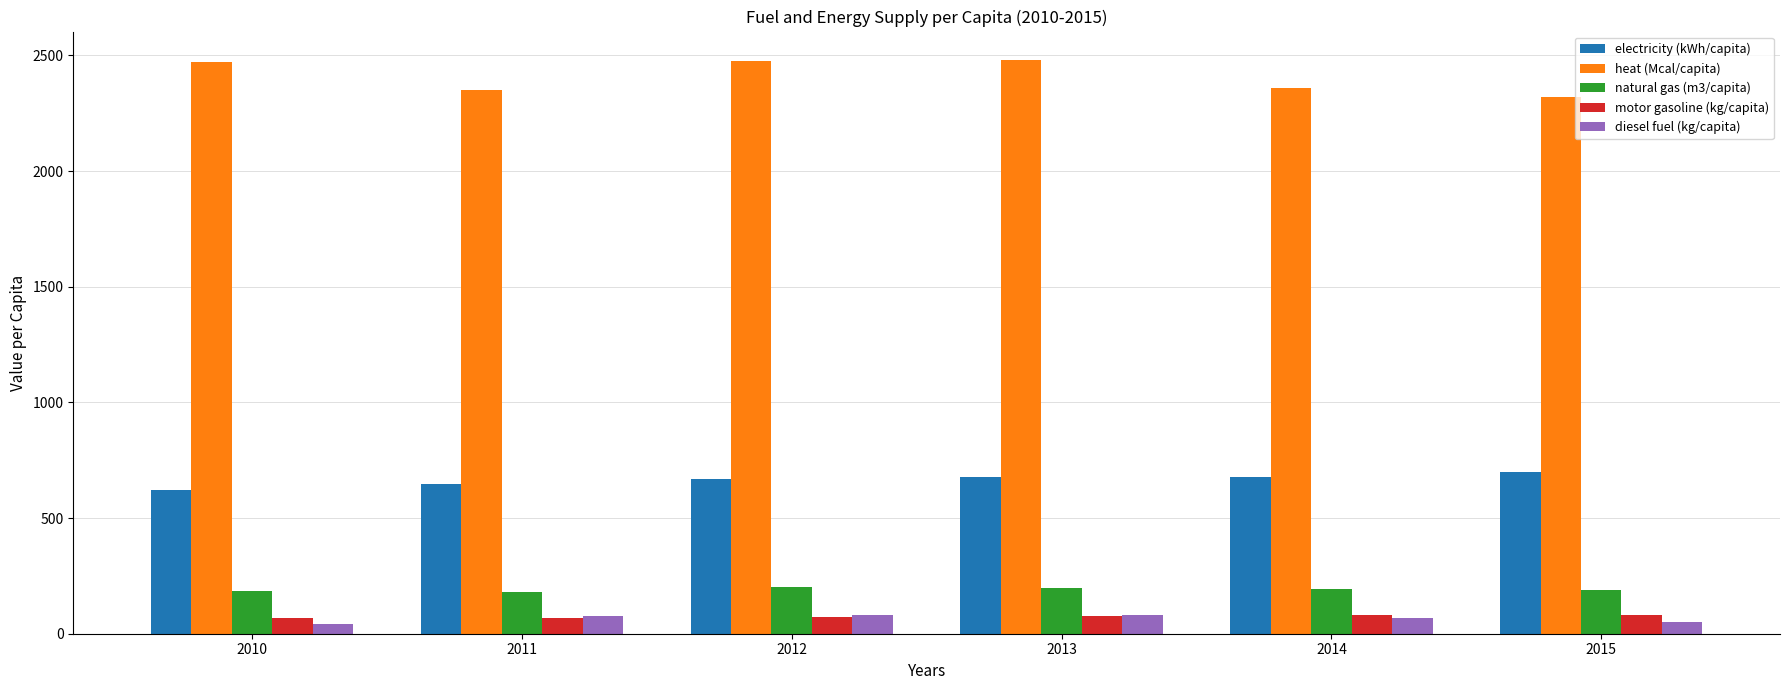

What are all the series names shown in the legend?

electricity (kWh/capita), heat (Mcal/capita), natural gas (m3/capita), motor gasoline (kg/capita), diesel fuel (kg/capita)